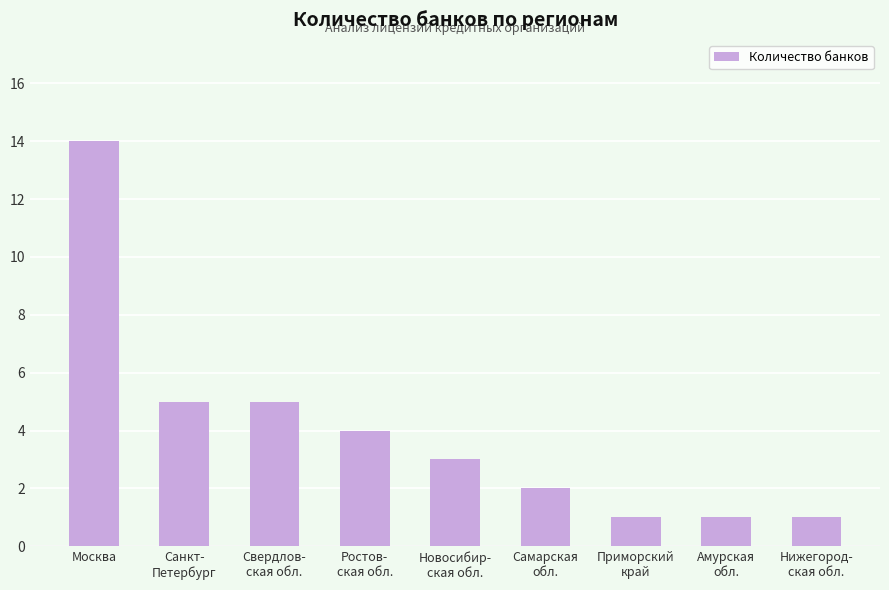

Is it true that the value at Новосибир-
ская обл. is 3?

True